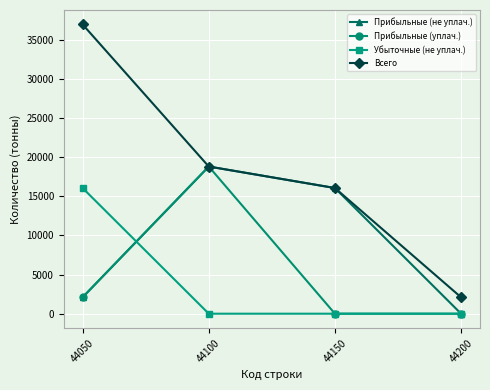

List the labels in order of Прибыльные (не уплач.) value, largest first.

44100, 44150, 44050, 44200